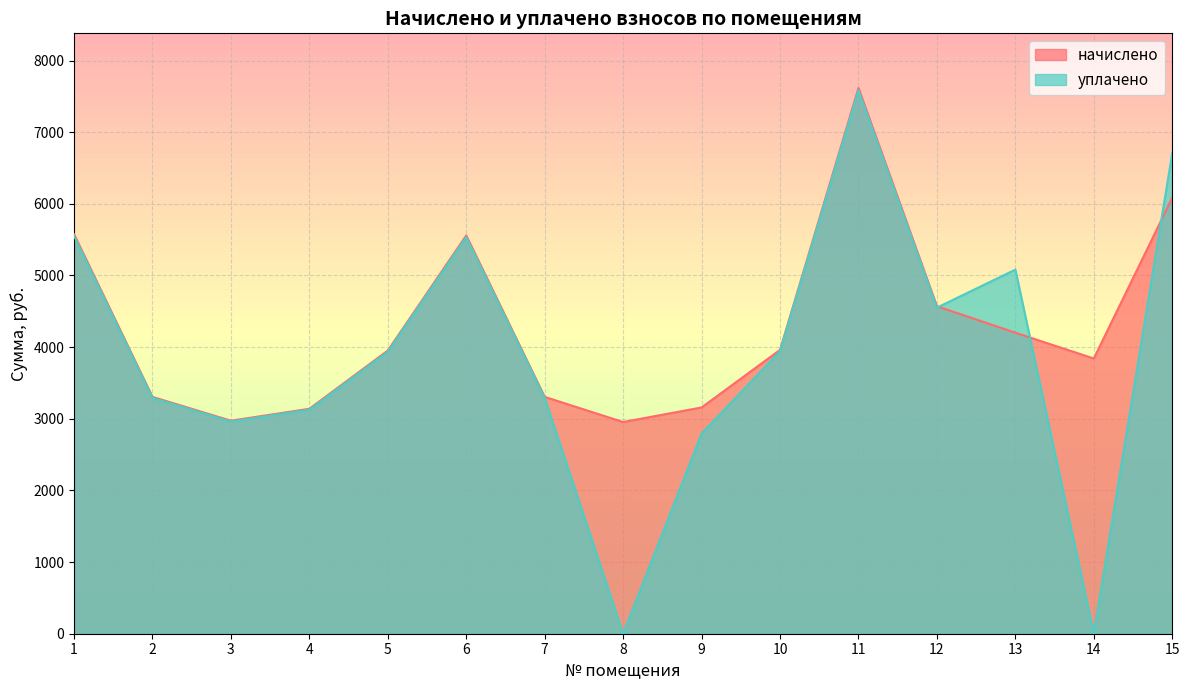

Which series has the largest total across all categories?

начислено